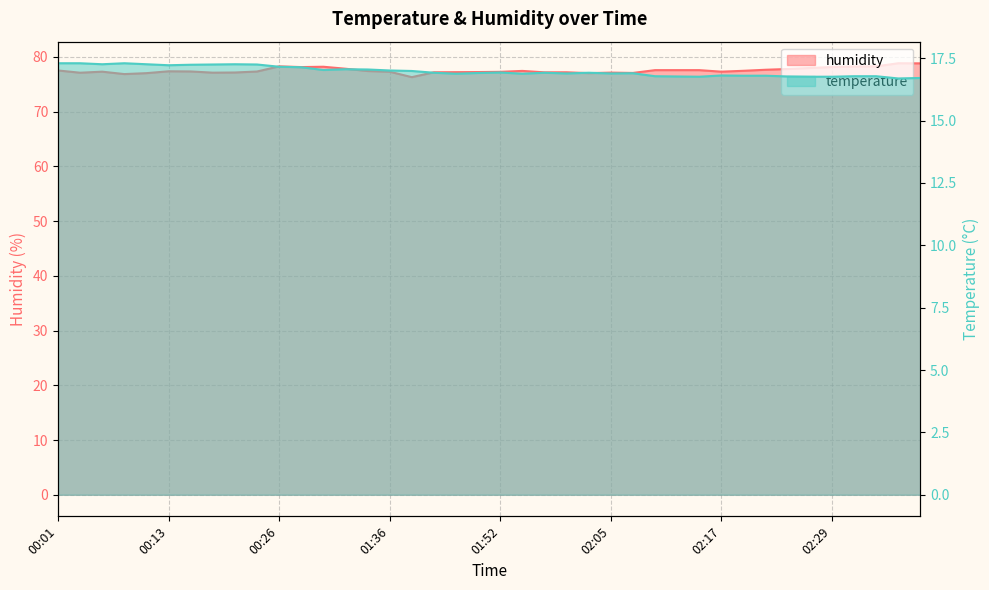

What is the sum of the humidity values at 00:13 and 02:32?

155.6